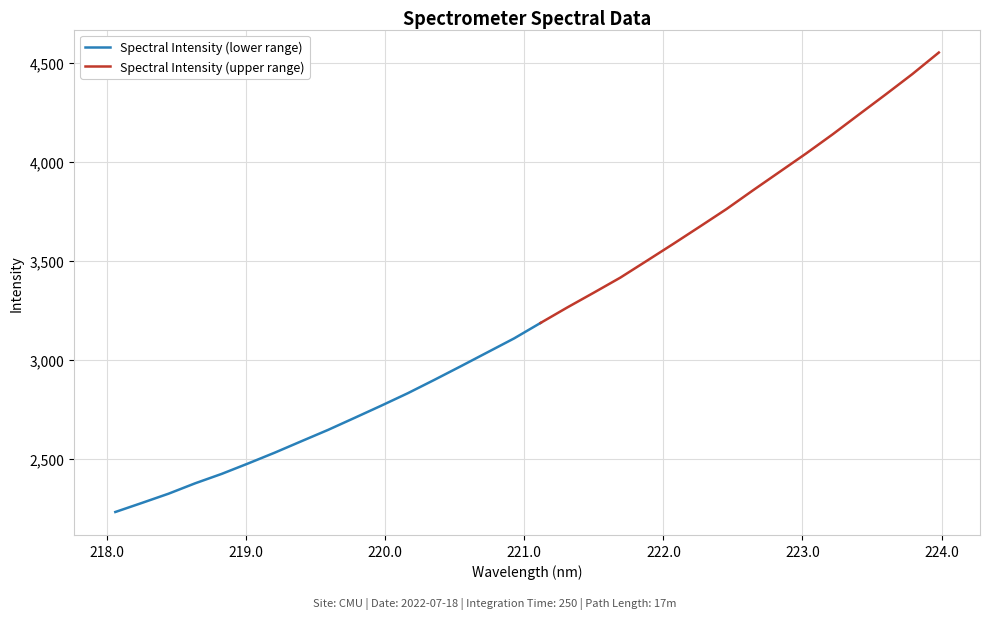

Where is the data nearest to the value 3392?

19